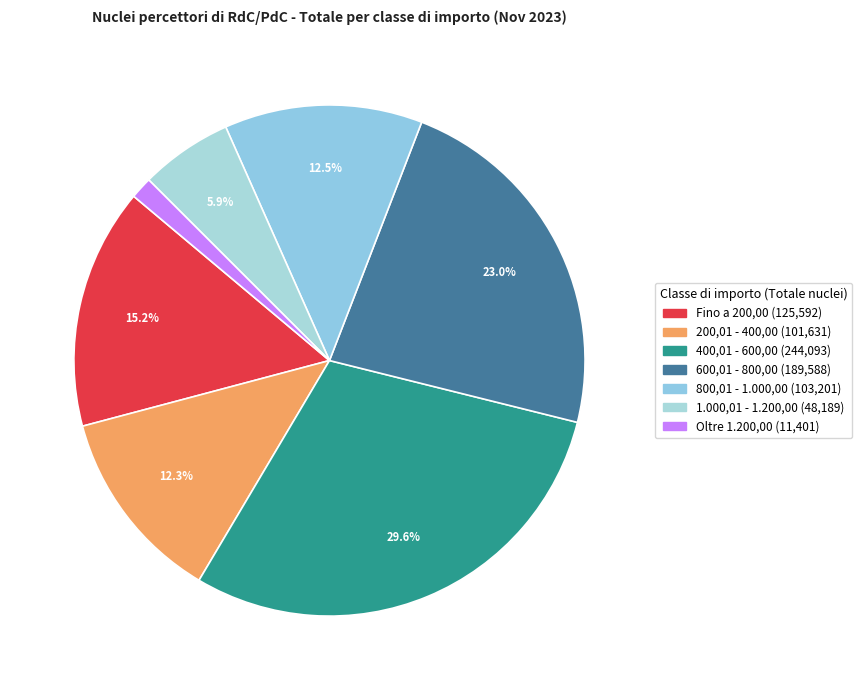

What portion of the pie excludes 600,01 - 800,00?

77.0%